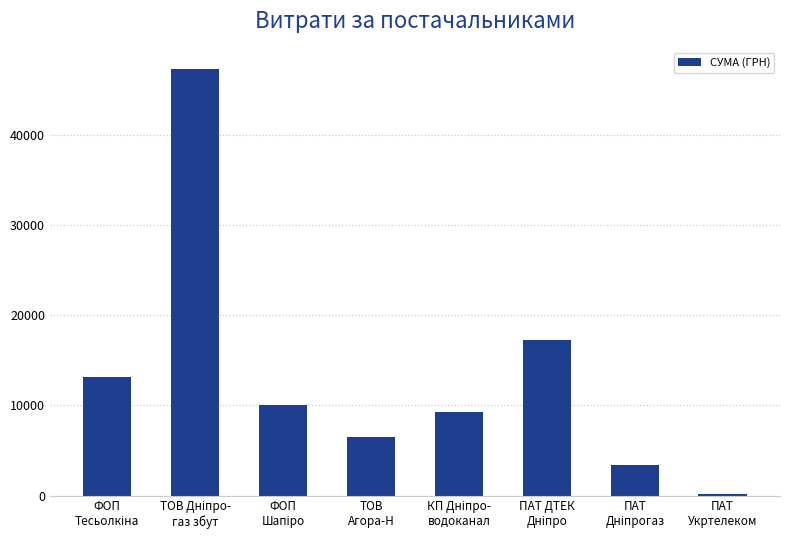

What is the maximum value shown in the chart?

47346.2